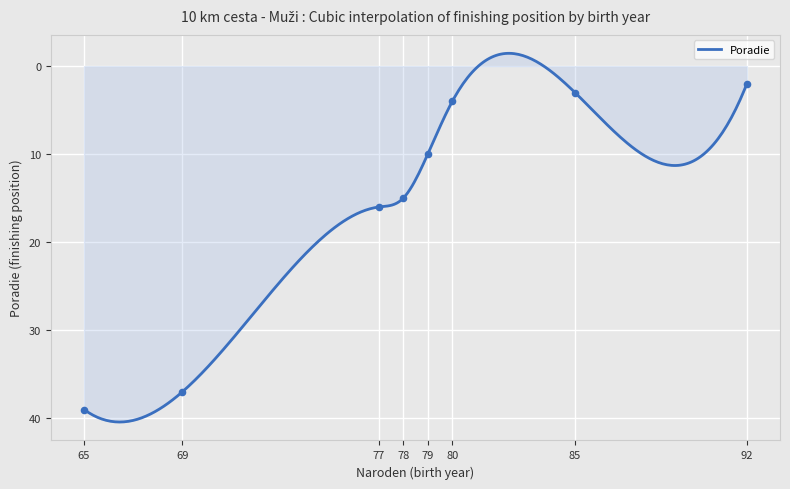

What is the ratio of the value at 78 to the value at 79?

1.5